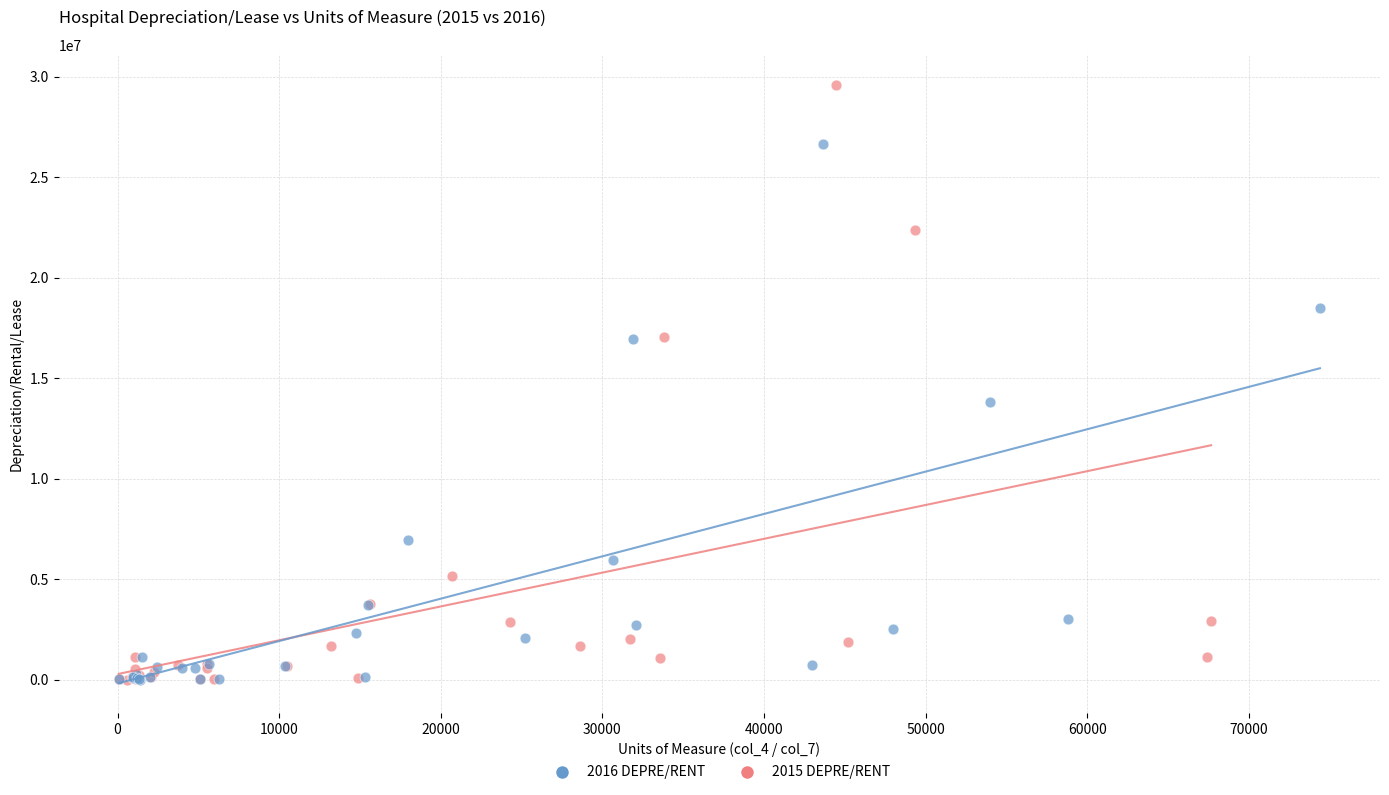

Which series has the widest spread of Y values?

2015 DEPRE/RENT